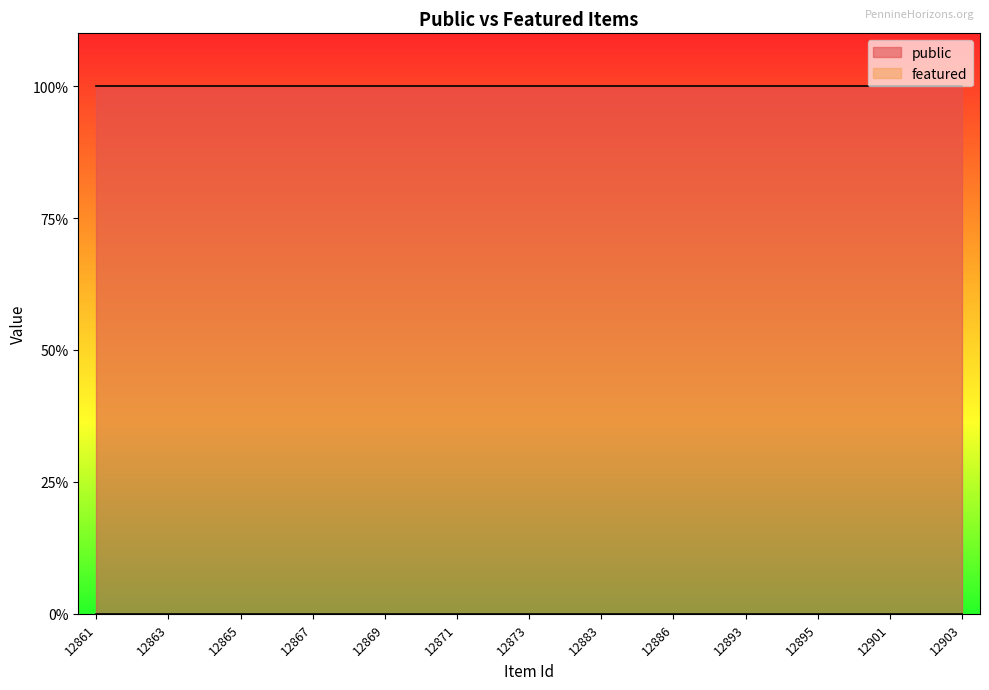

True or false: featured and public cross at least once.

False